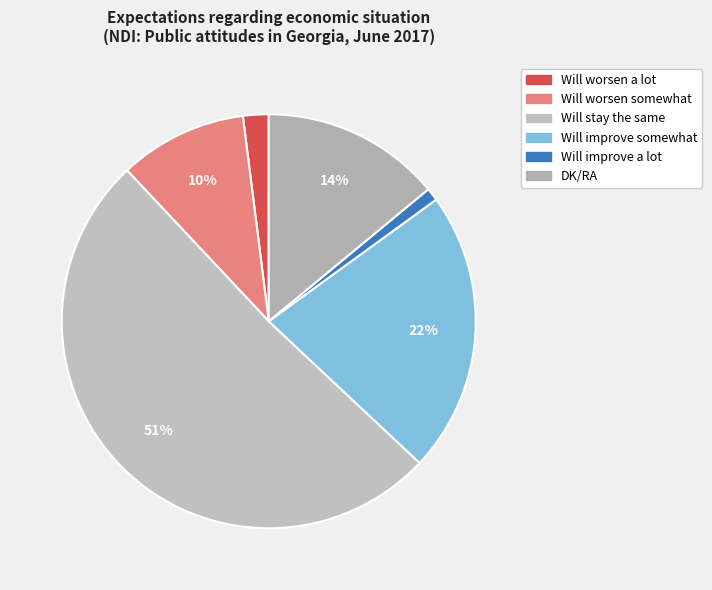

What percentage do Will stay the same and Will improve somewhat together represent?

73.0%